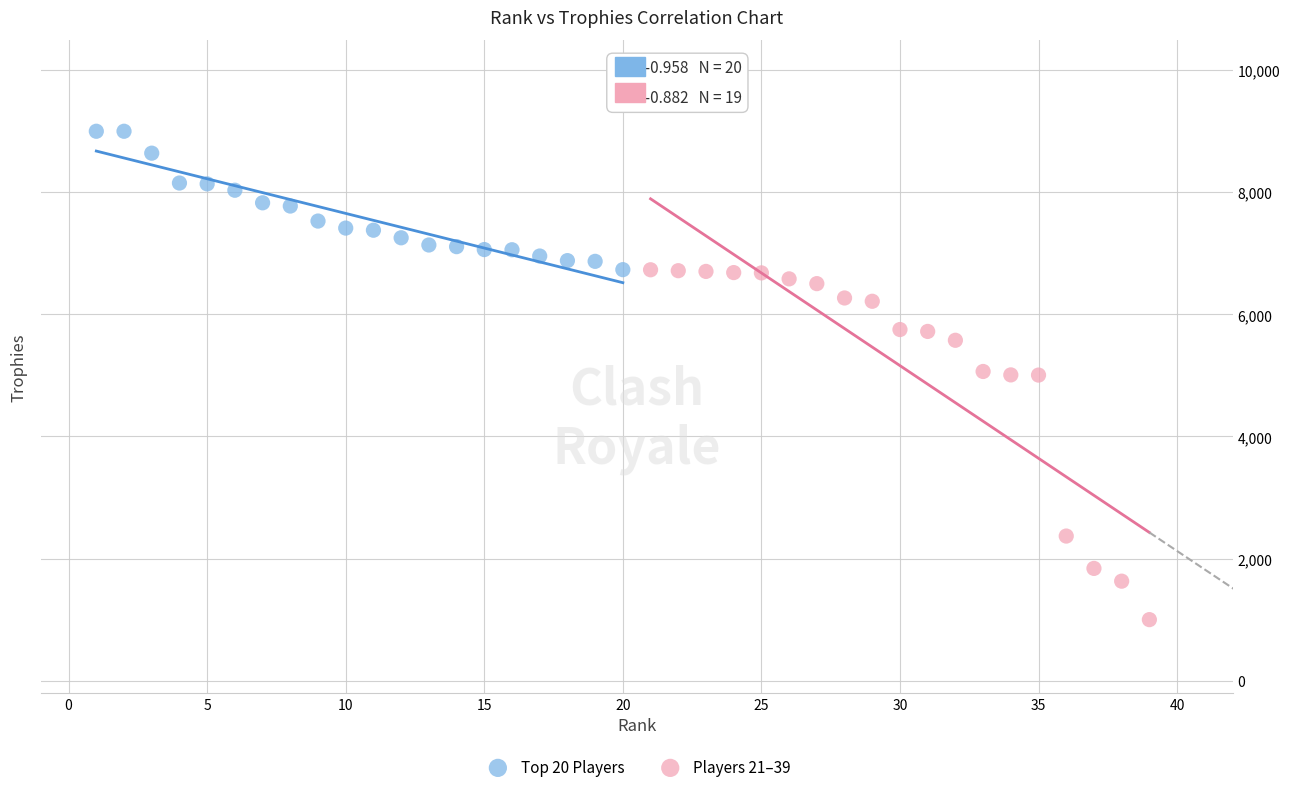

Which series has the largest Y range (max minus min)?

Players 21–39